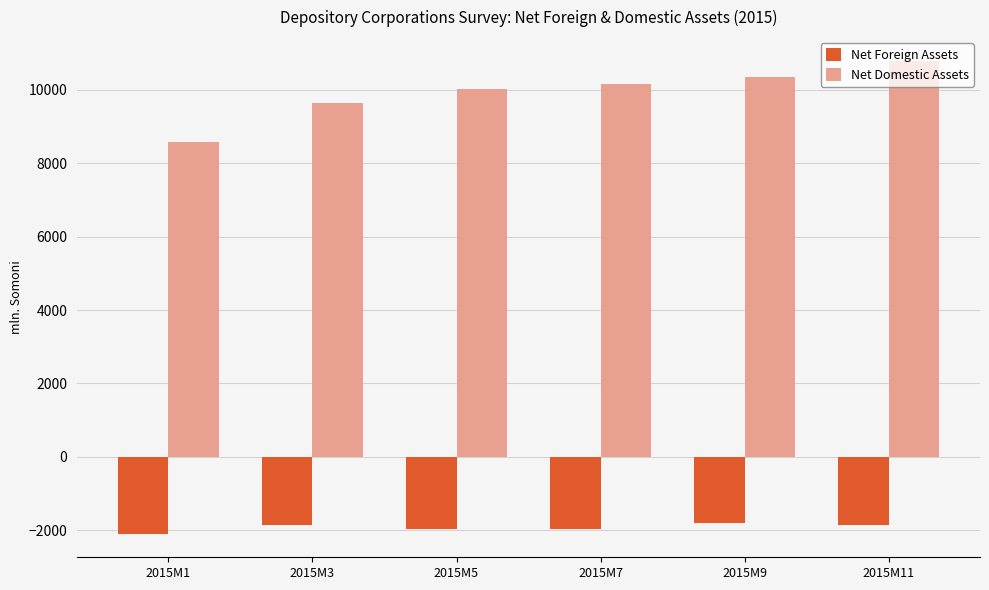

Which series has the largest total across all categories?

Net Domestic Assets